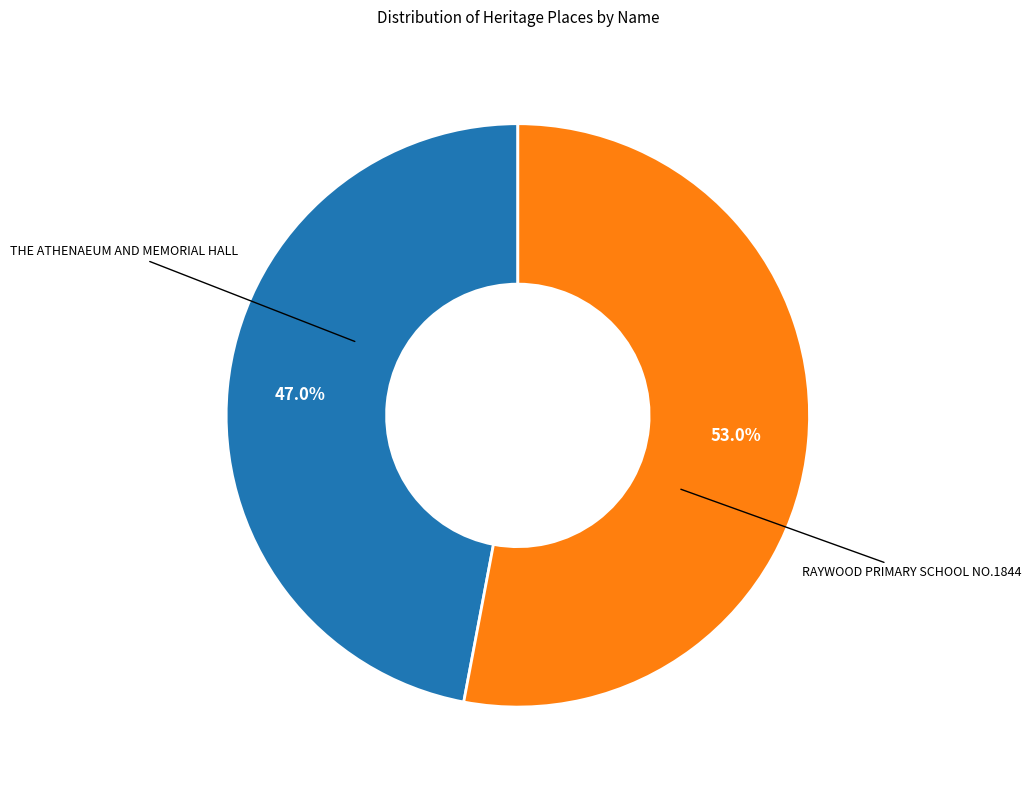

Rank the categories by value from highest to lowest.

RAYWOOD PRIMARY SCHOOL NO.1844, THE ATHENAEUM AND MEMORIAL HALL